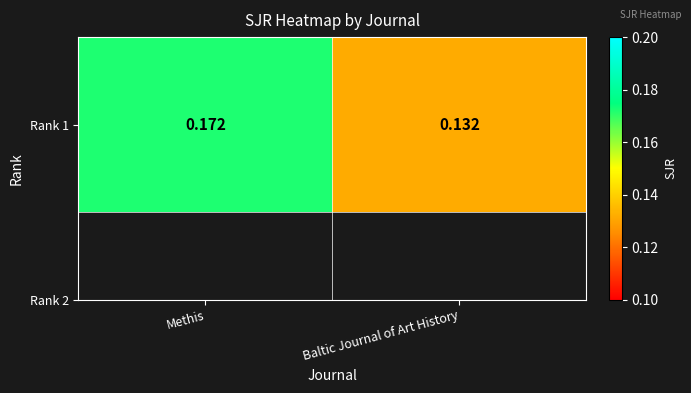

At which category does the chart reach its peak across all series?

Methis